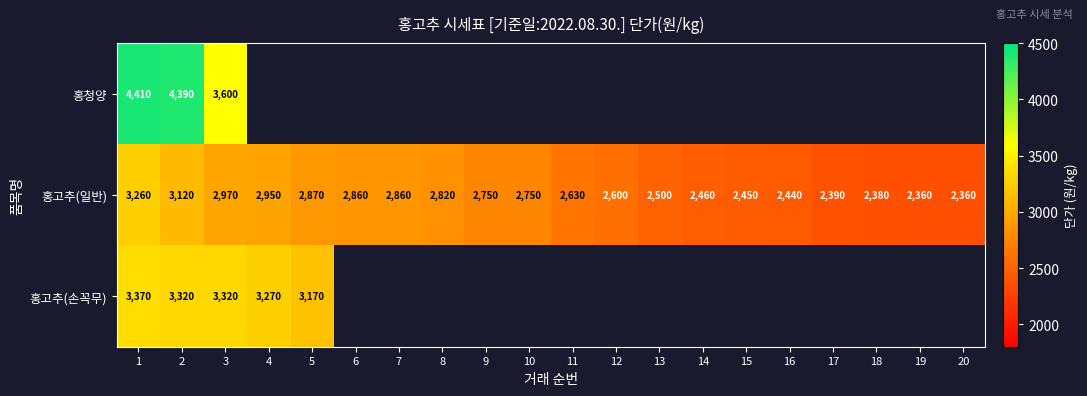

What is the difference between the highest and lowest values at 3?

630